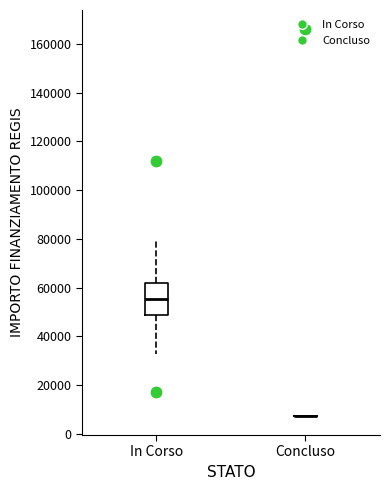

Comparing the boxes themselves (not the whiskers), which one is the tallest?

In Corso